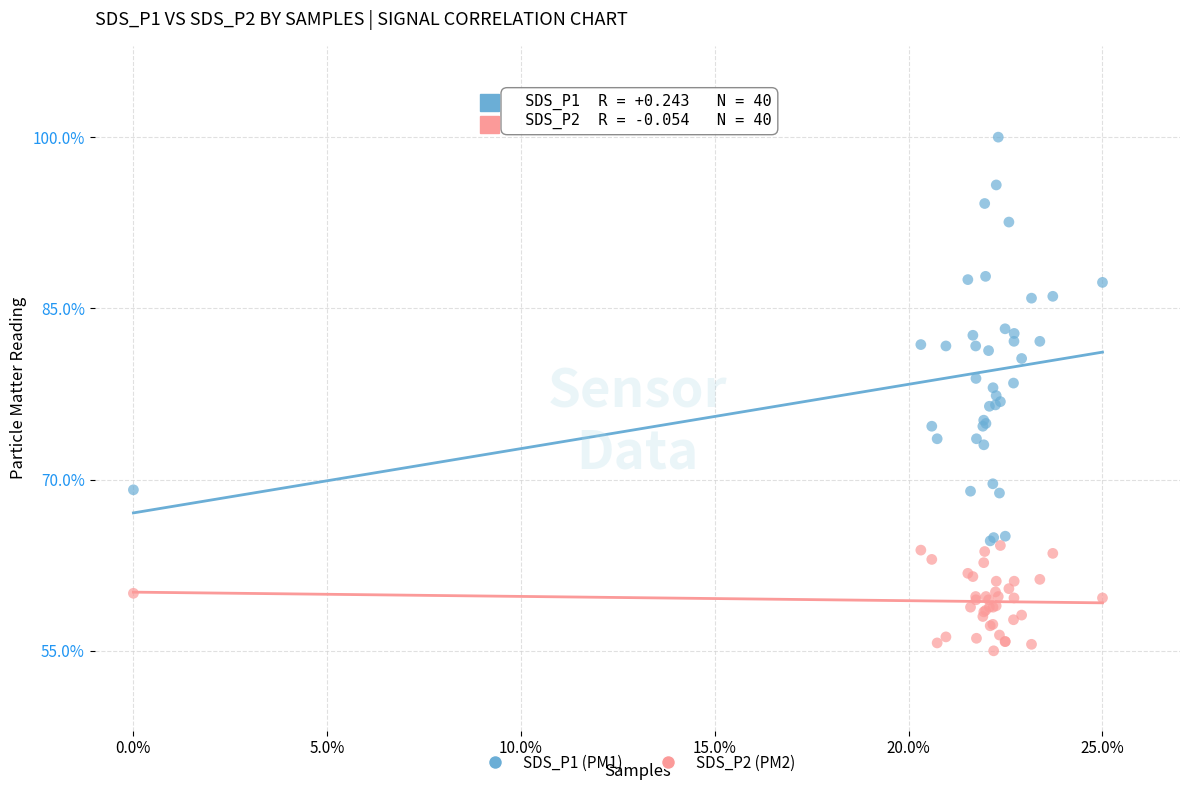

Which series has the widest spread of Y values?

SDS_P1 (PM1)